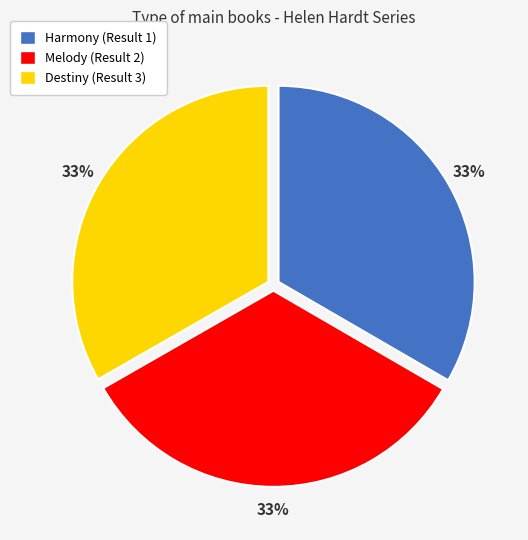

How many slices are in this pie chart?

3